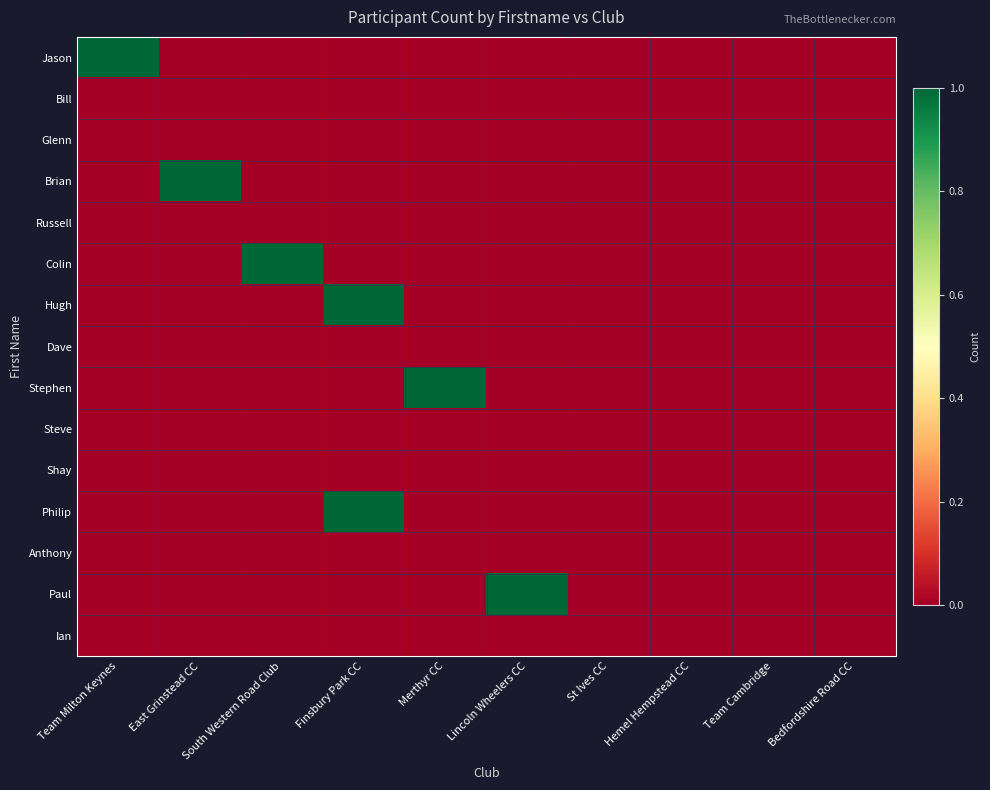

How many distinct data groups are displayed?

15